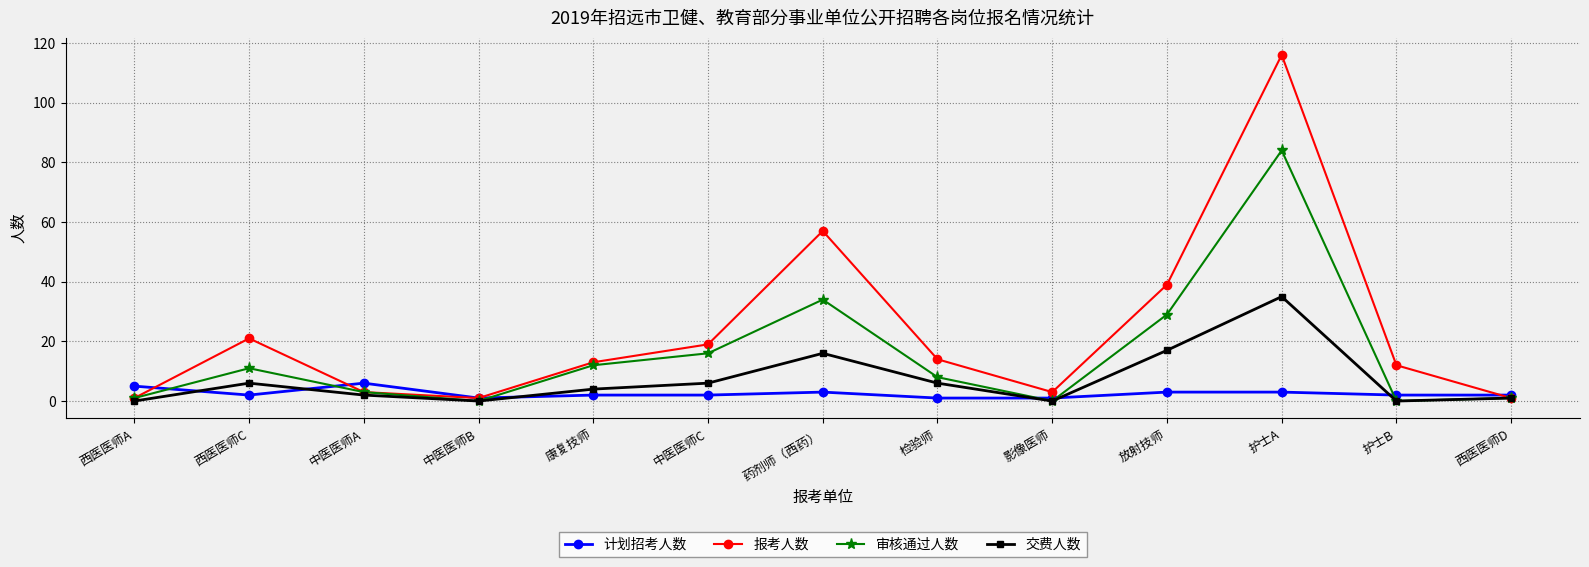

At which category is the sum across all series the highest?

护士A